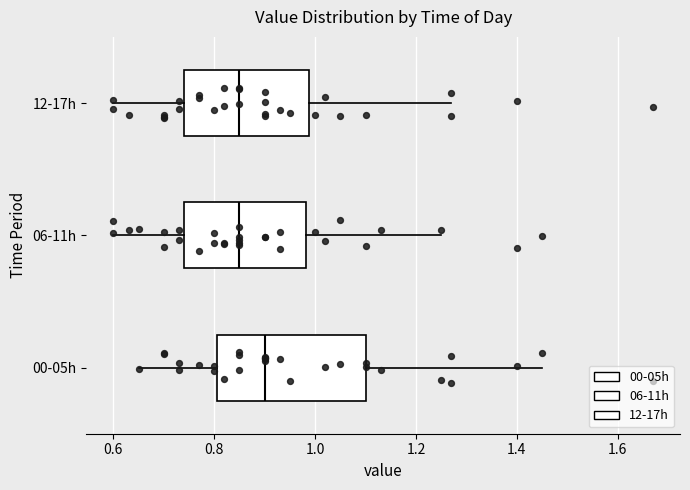

Where does the left whisker of the box for 06-11h end on the x-axis? The values are not printed on the chart, so give them approximately, as read against the axis.

0.60